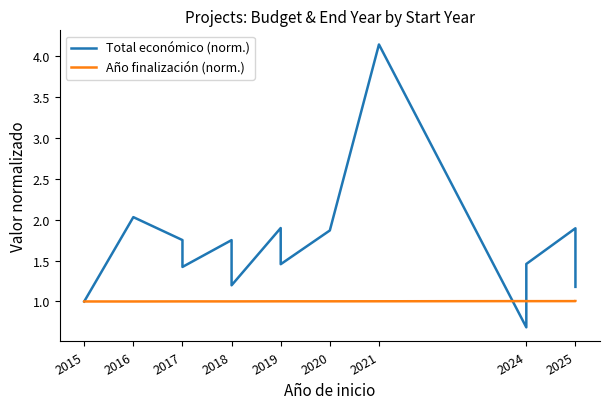

What is the smallest value displayed?

0.7